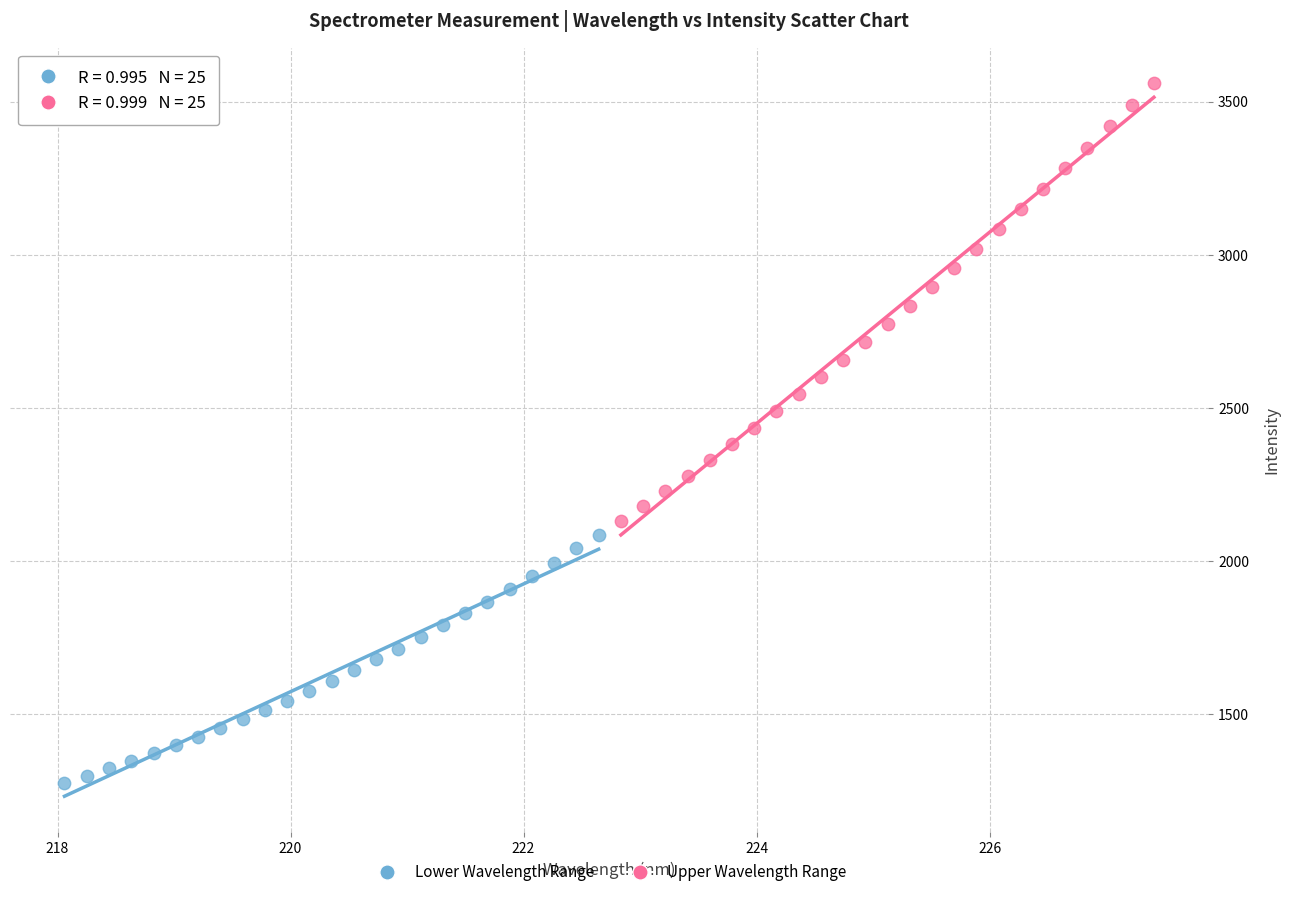

Which series reaches the maximum Y coordinate?

Upper Wavelength Range